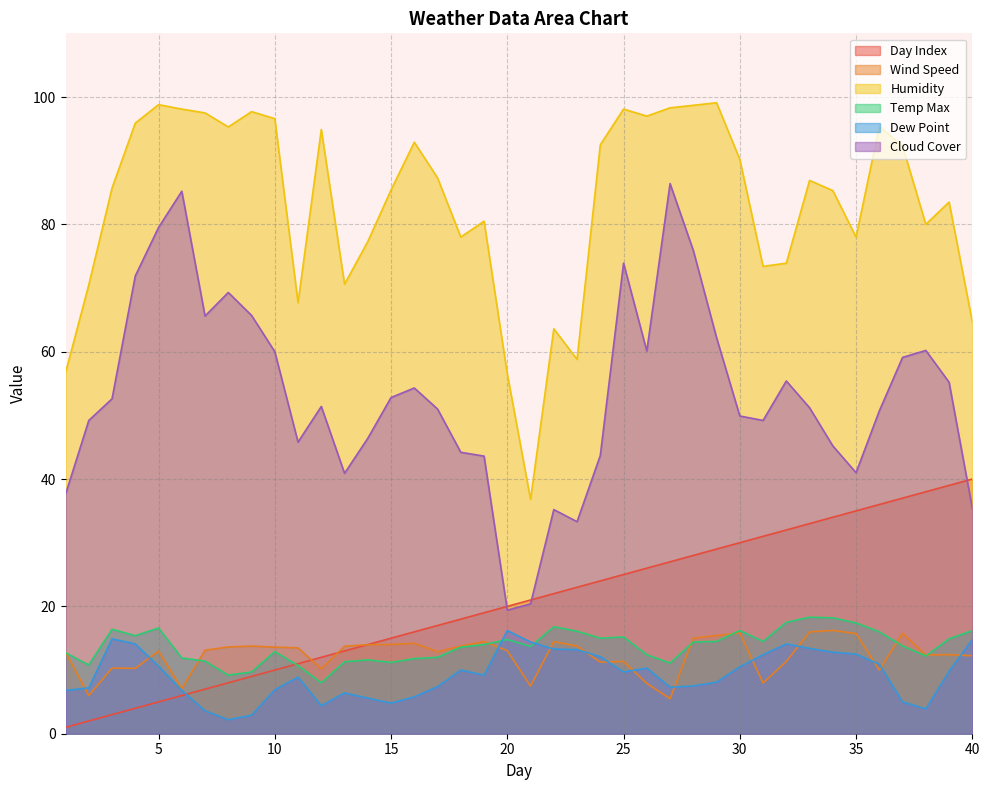

What is the difference between the highest and lowest values at 19?

71.3